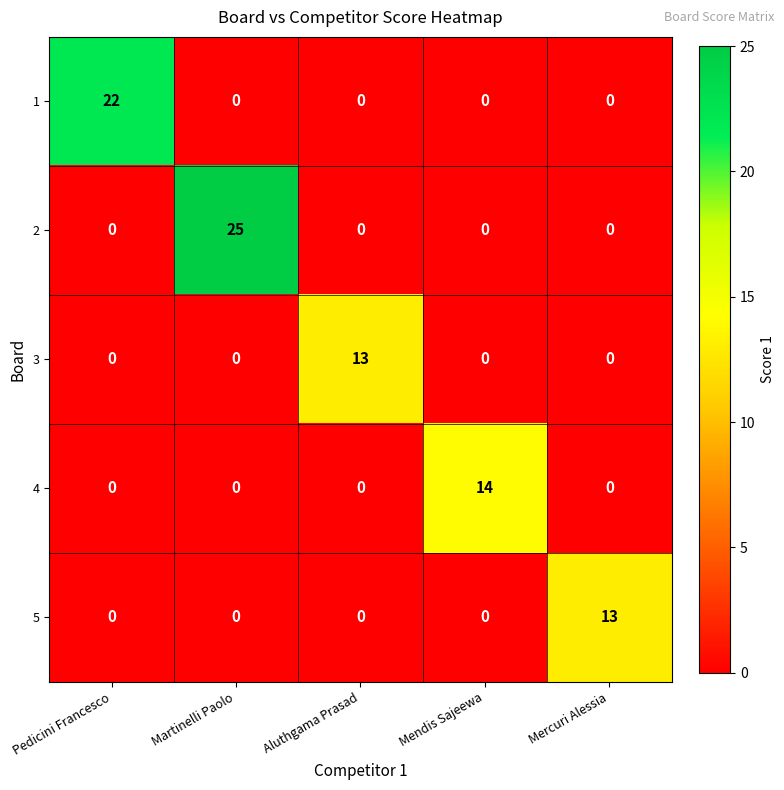

Between Aluthgama Prasad and Mendis Sajeewa, which series saw the biggest shift?

4